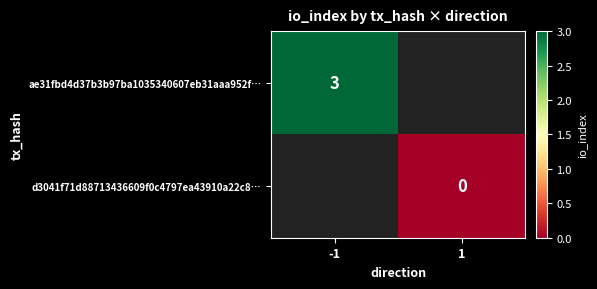

The value of ae31fbd4d37b3b97ba1035340607eb31aaa952f… at -1 is 3. True or false?

True